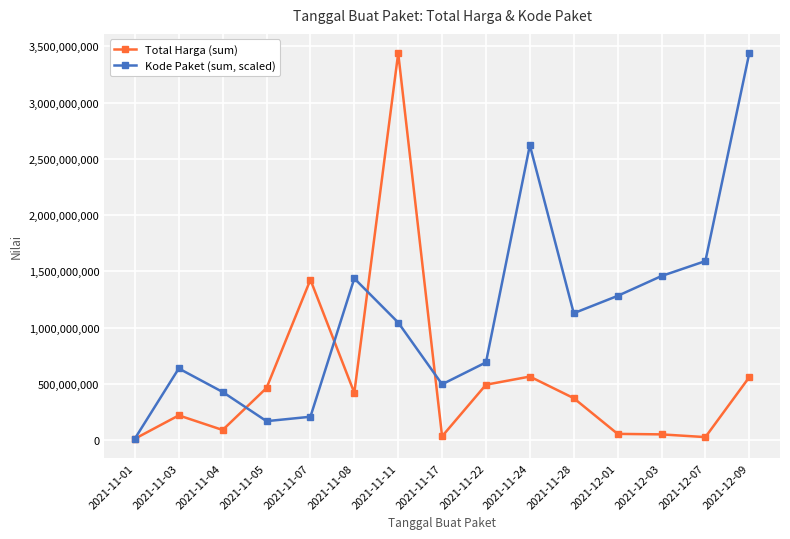

After their last crossing, which series has the higher values: Total Harga (sum) or Kode Paket (sum, scaled)?

Kode Paket (sum, scaled)